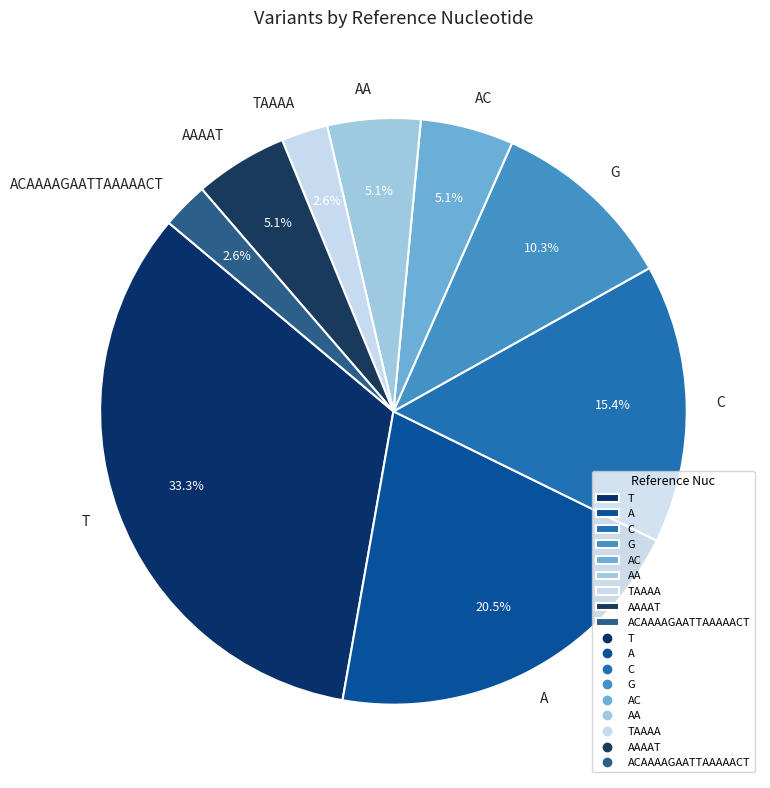

To the nearest percent, what portion does G represent?

10%